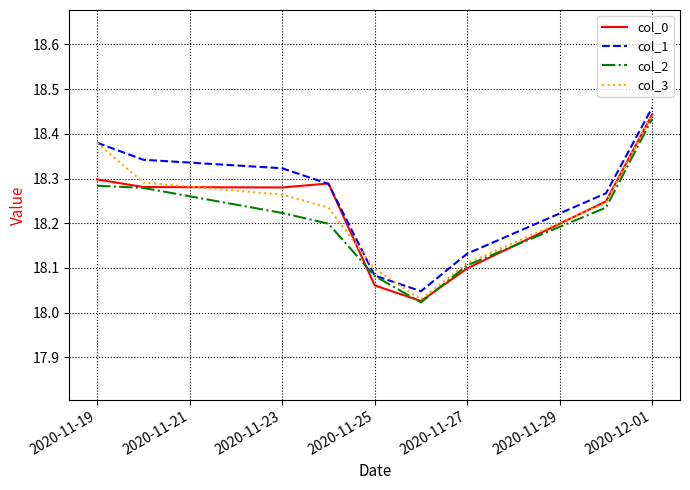

How many lines are shown in the chart?

4